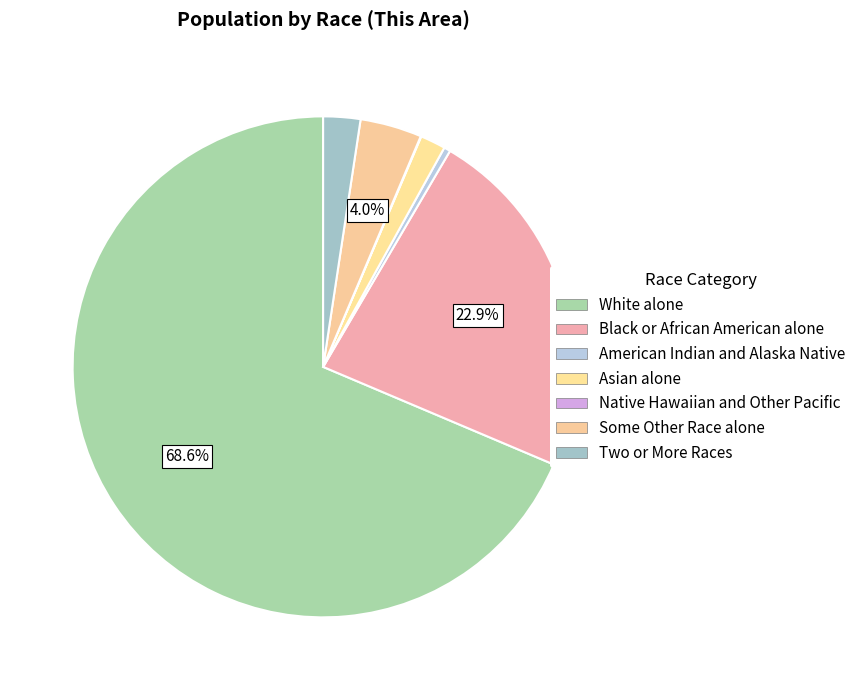

True or false: White alone accounts for 69% of the total.

True